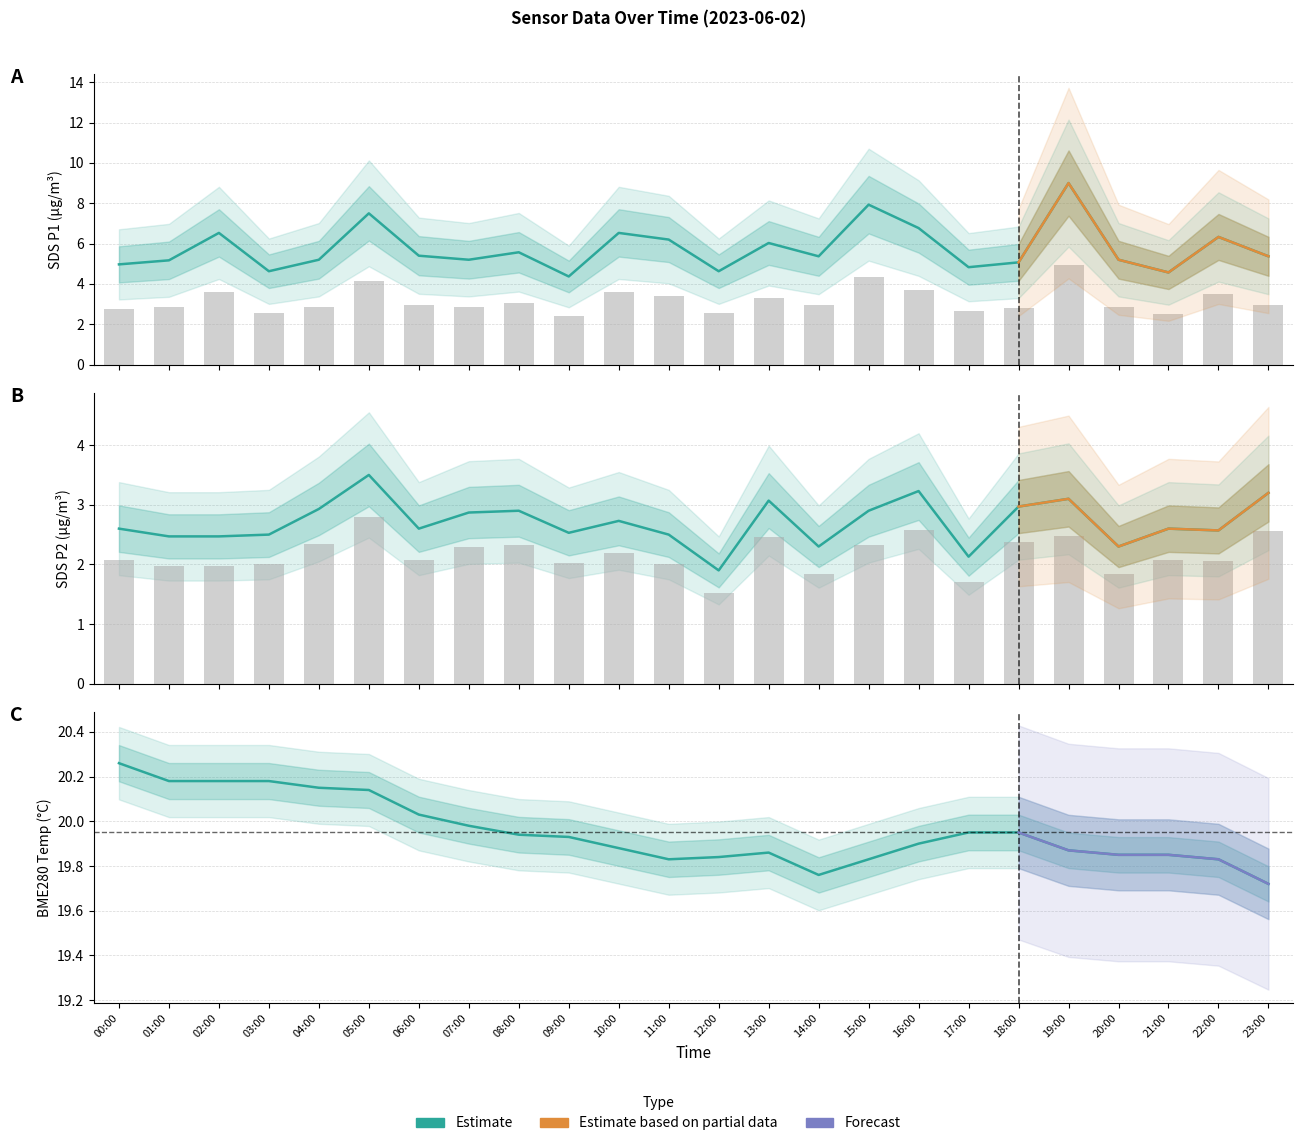

Which series has the largest total across all categories?

BME280_temperature